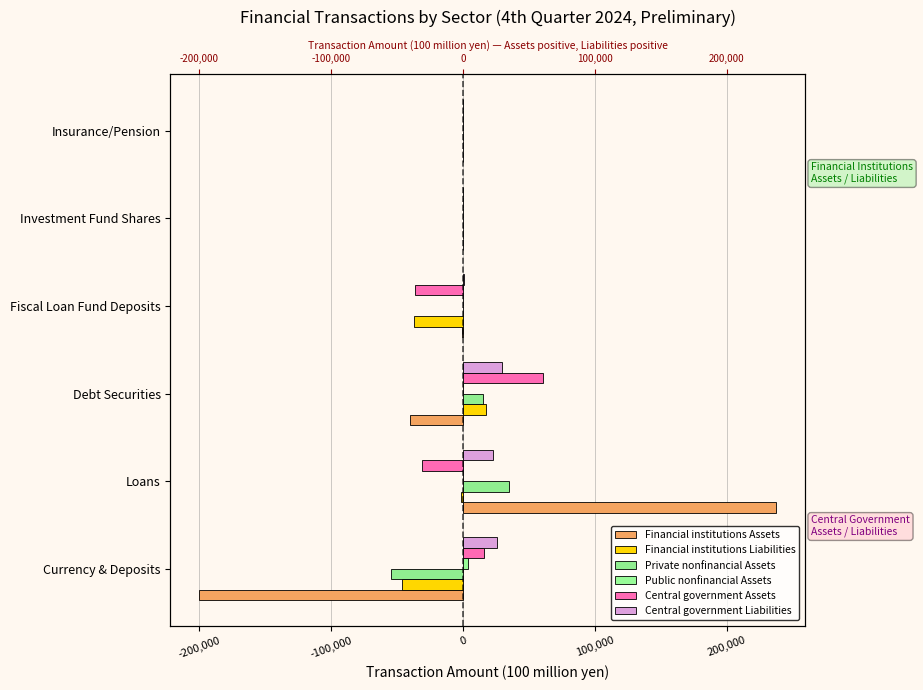

Is the value of Central government Assets at Fiscal Loan Fund Deposits greater than the value of Public nonfinancial Assets at Insurance/Pension?

No